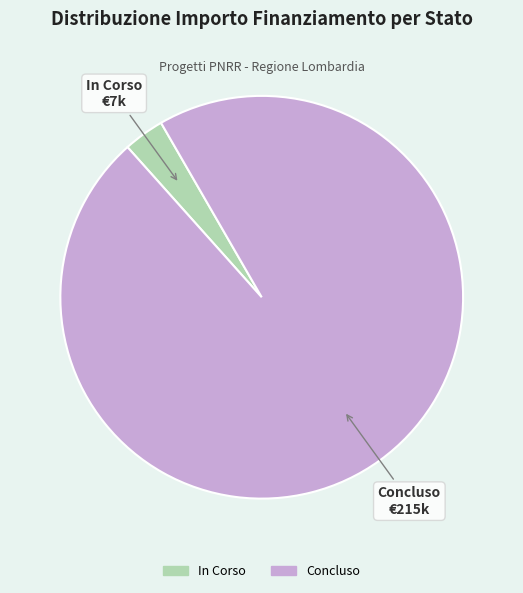

How many slices are in this pie chart?

2